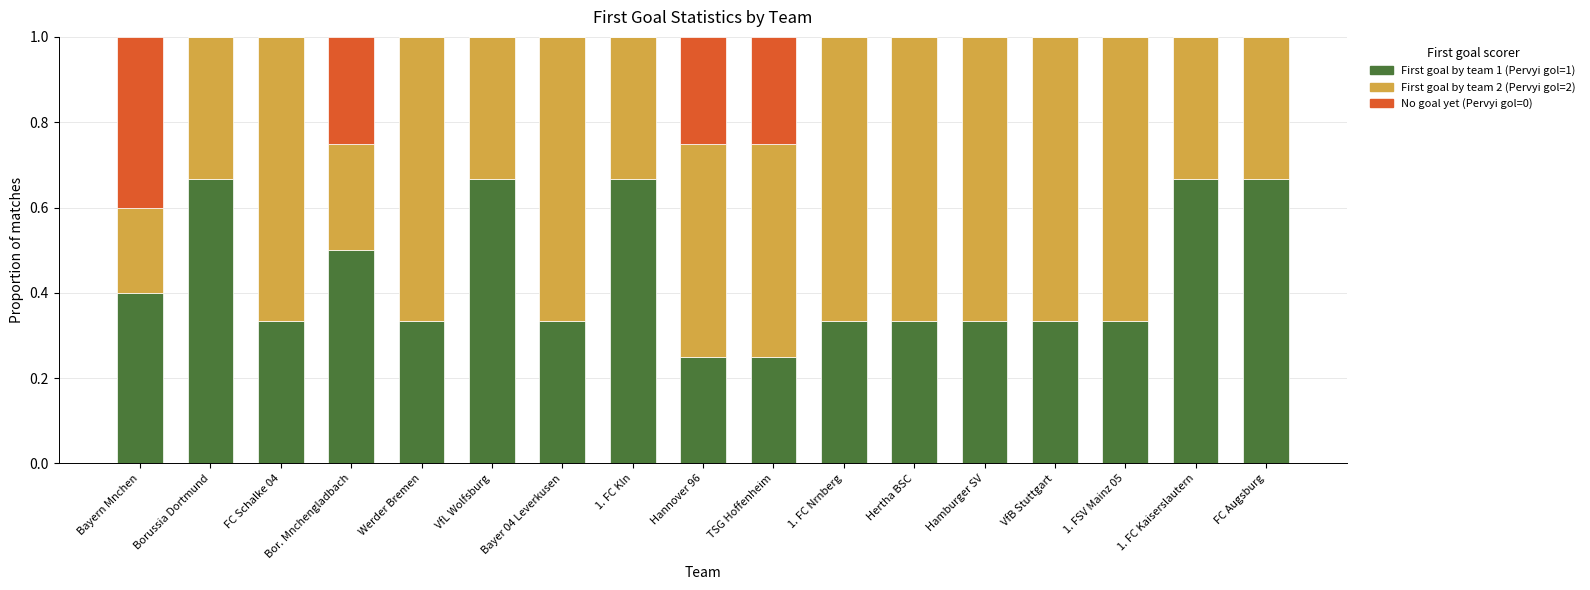

What is the total value across all series at 1. FC Kaiserslautern?

1.0